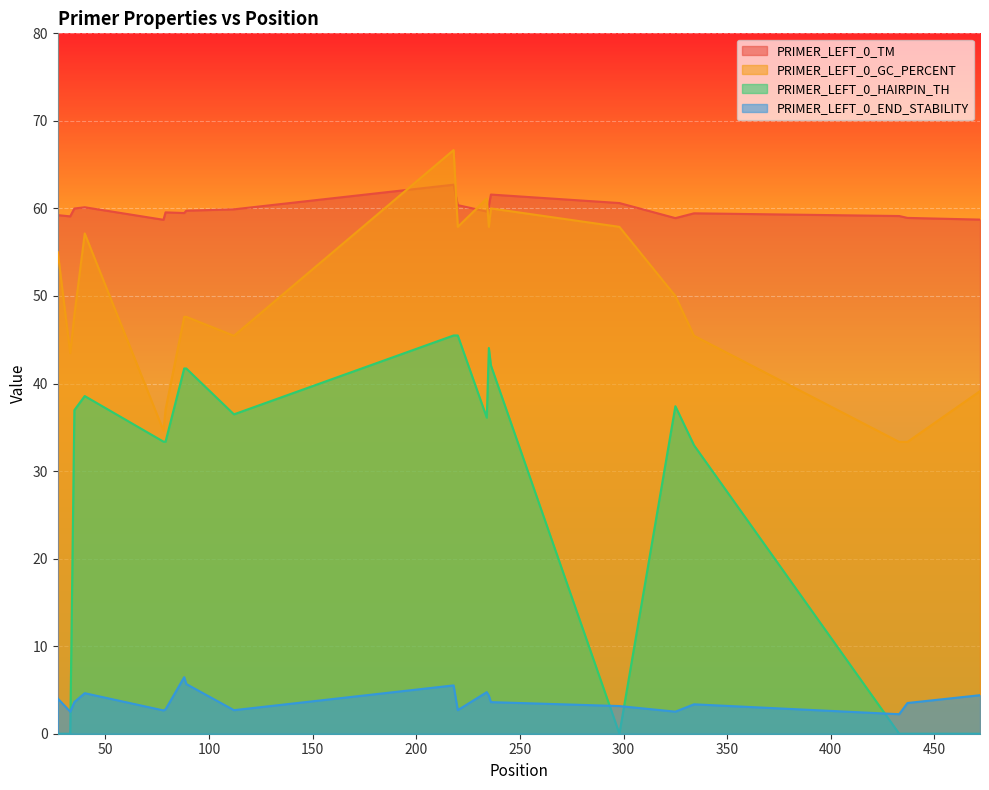

How many lines are shown in the chart?

4